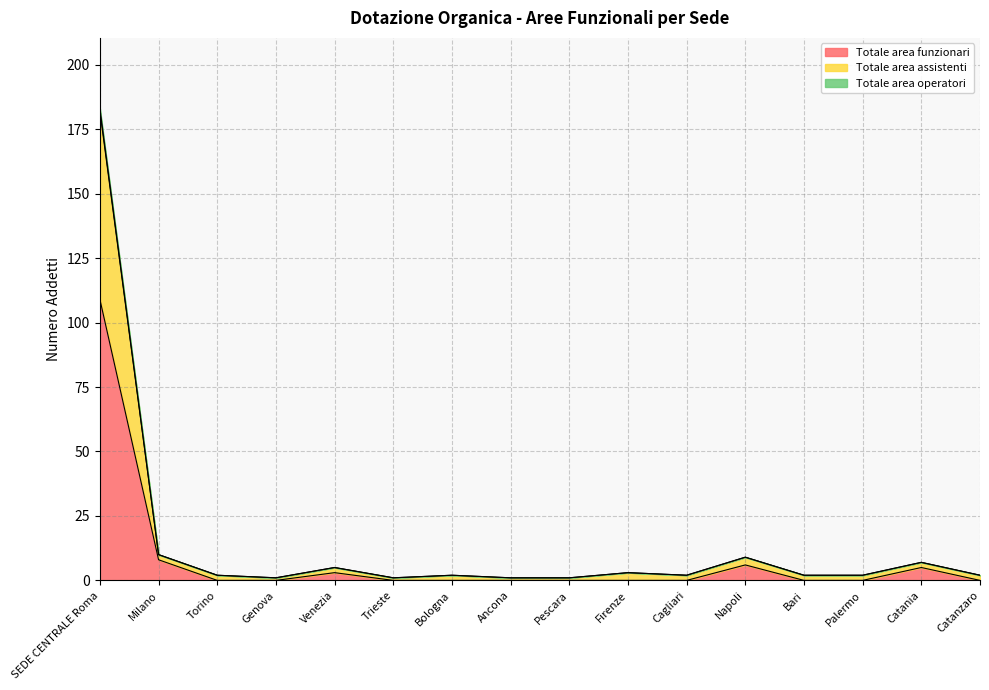

True or false: Totale area operatori and Totale area assistenti cross at least once.

False